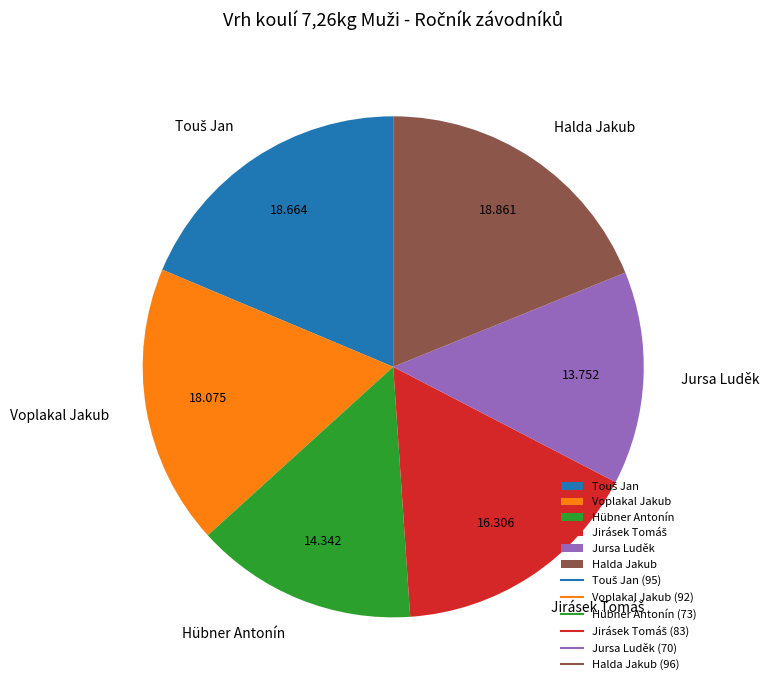

What is the smallest slice in the pie chart?

Jursa Luděk